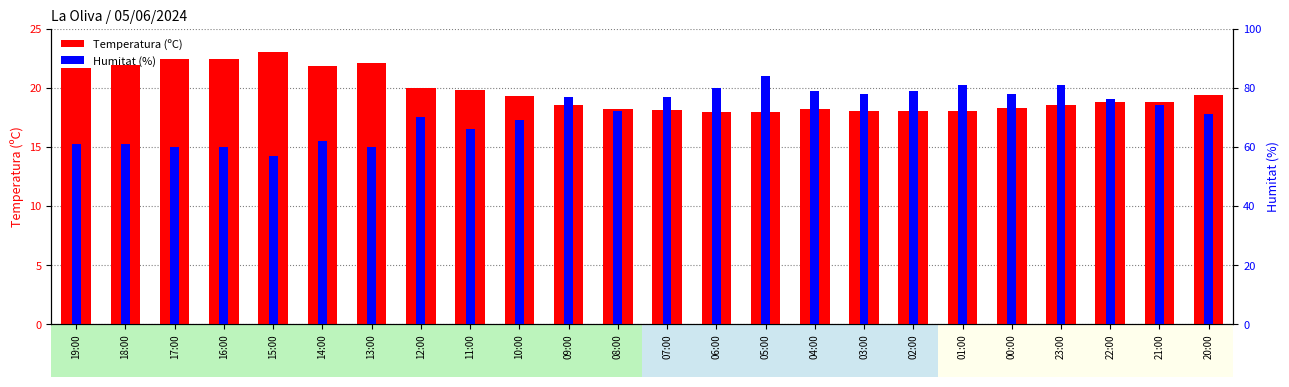

What is the difference between the highest and lowest values at 12:00?

50.0